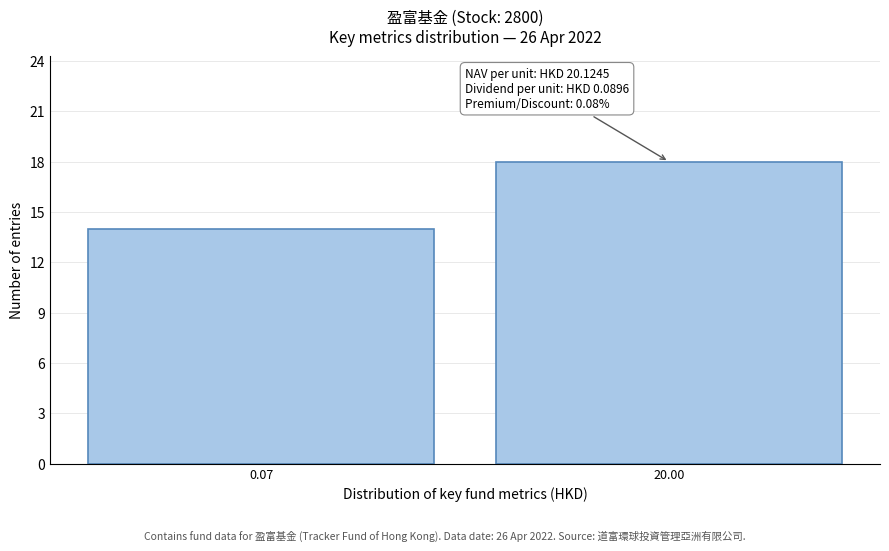

Reading left to right, extract all data points from this chart.

14	18